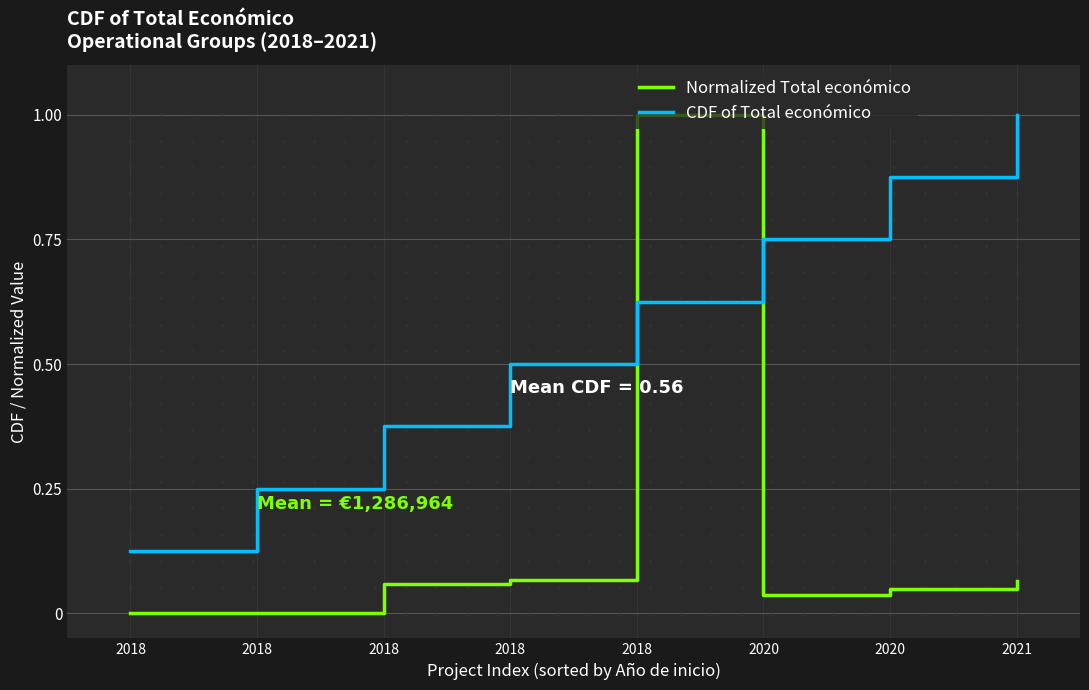

Reading left to right, list all the values displayed in this chart.

Normalized Total económico: 0.0	0.0	0.1	0.1	1.0	0.0	0.0	0.1
CDF of Total económico: 0.1	0.2	0.4	0.5	0.6	0.8	0.9	1.0